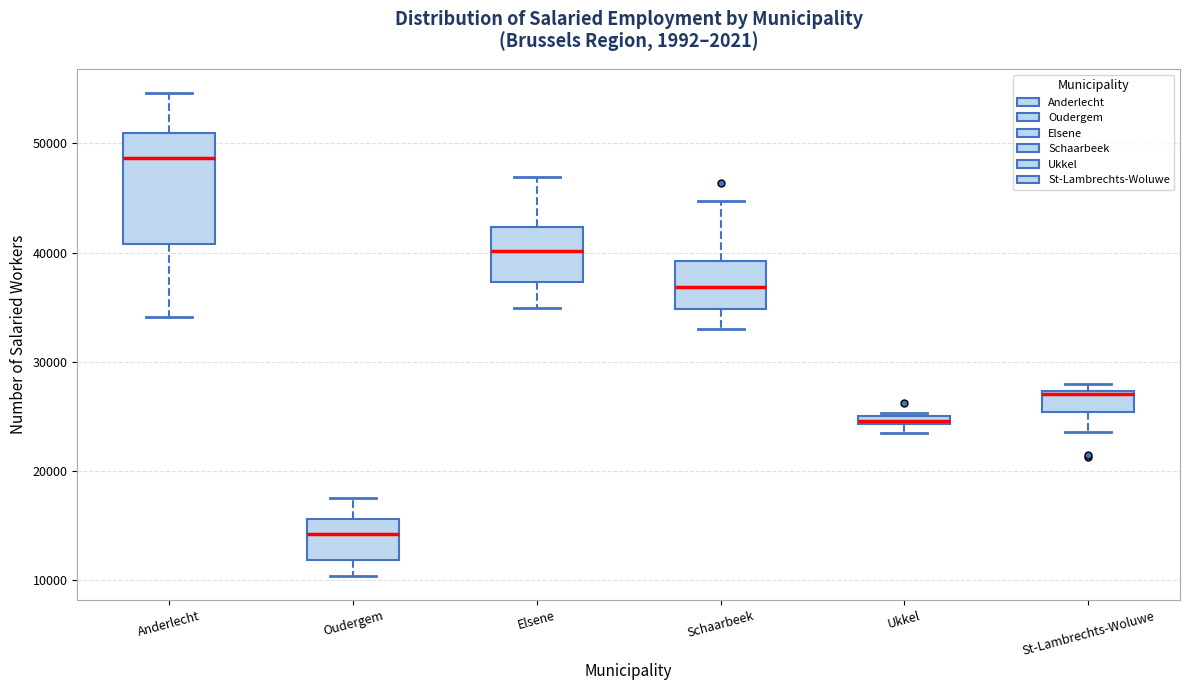

Comparing the boxes themselves (not the whiskers), which one is the tallest?

Anderlecht